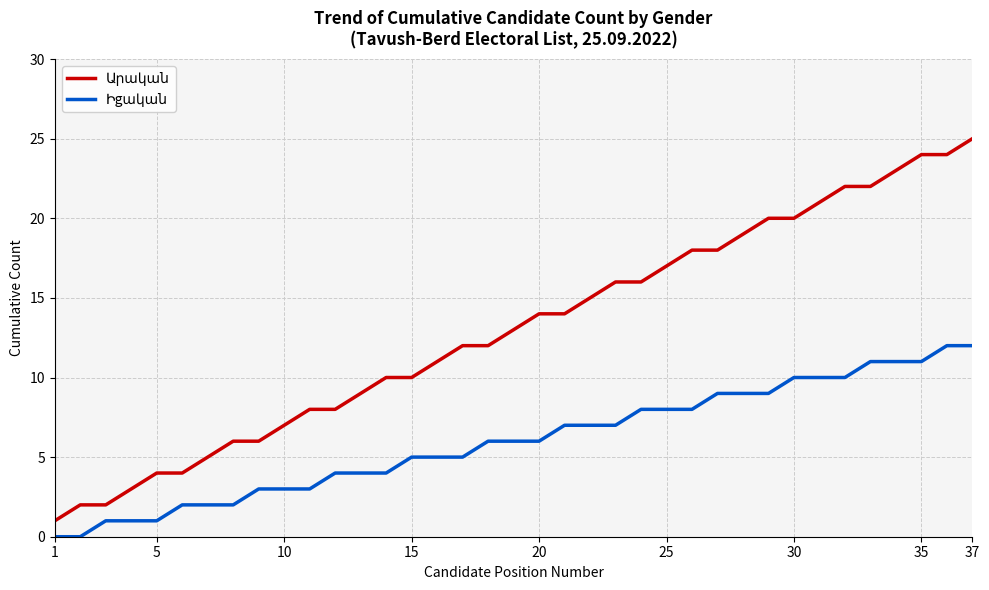

What is the greatest value displayed?

25